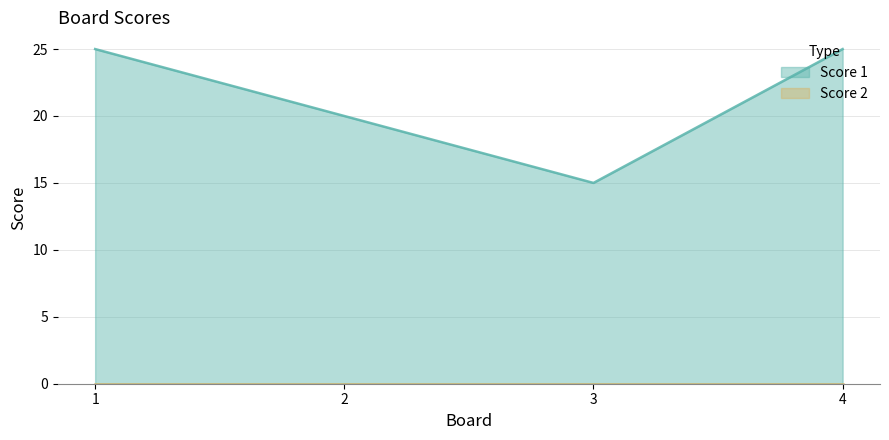

Reading left to right, extract all data points from this chart.

1=25	2=20	3=15	4=25